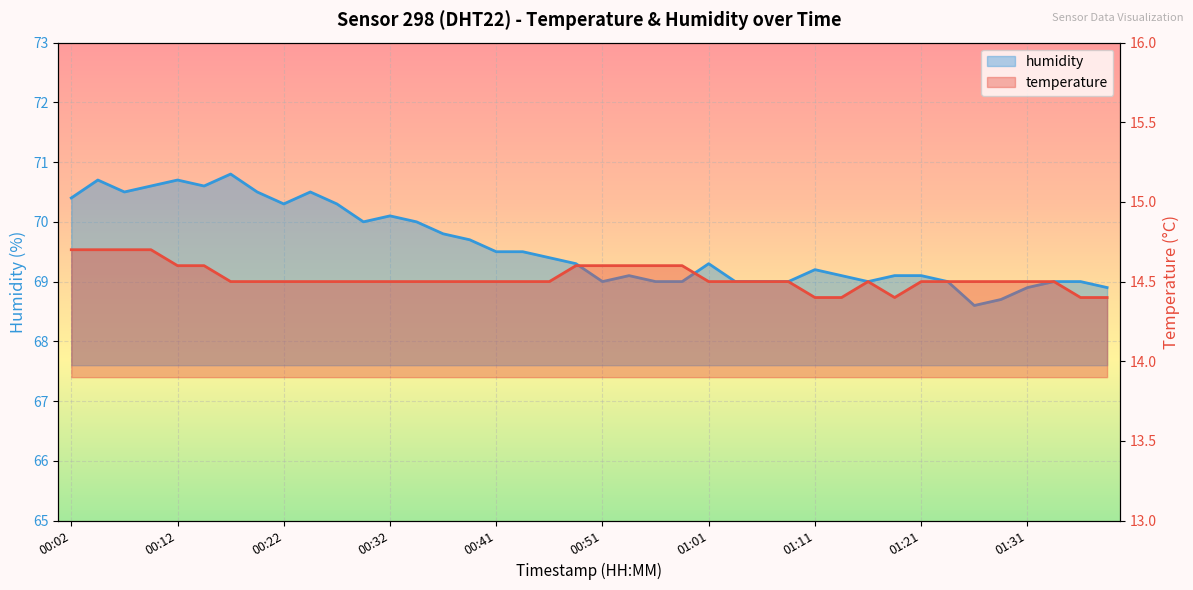

At which category is the sum across all series the highest?

00:04